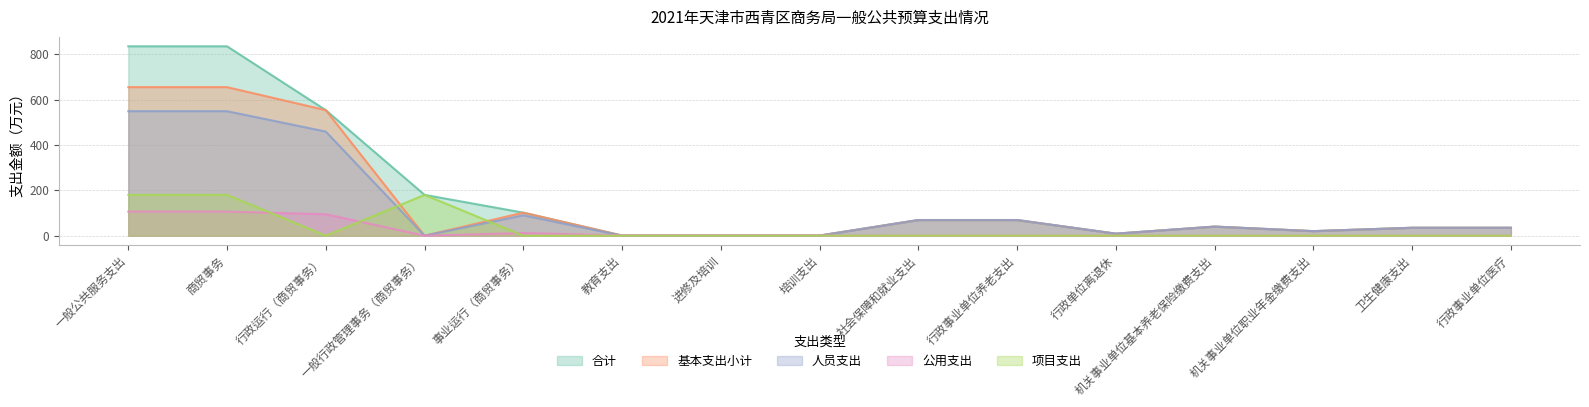

What is the difference between the highest and lowest values at 事业运行（商贸事务）?

101.5